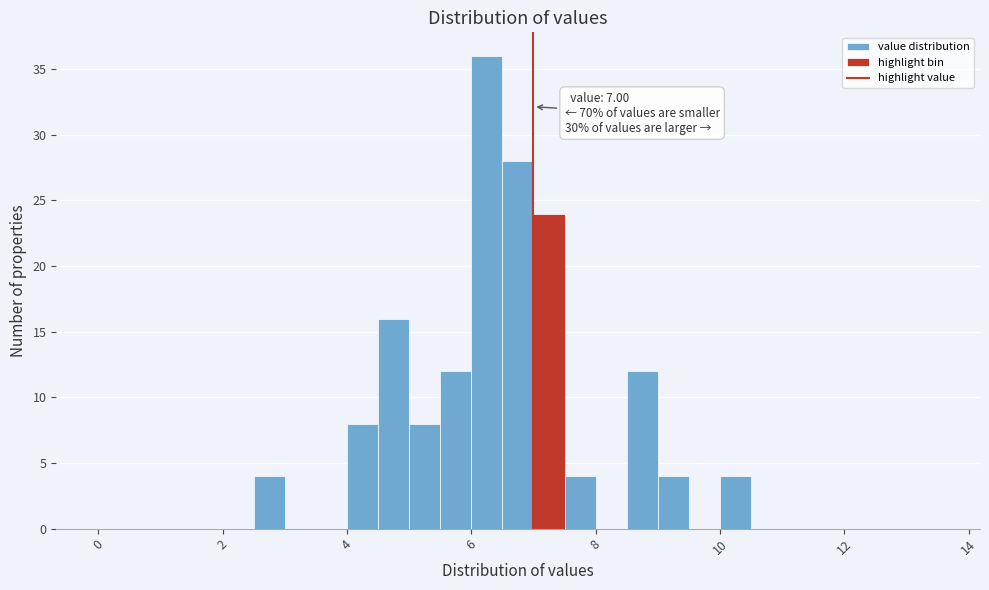

Around what value on the x-axis is the tallest bar? Give the approximate position of its centre, as read against the axis.

6.2